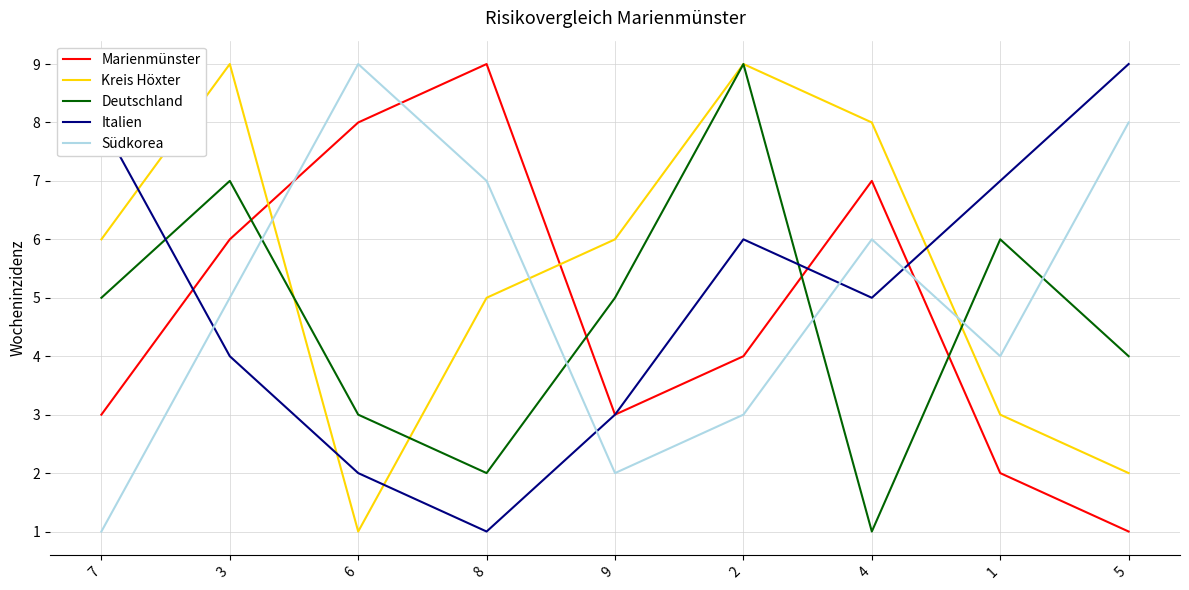

What is the difference between the maximum and minimum values in the Südkorea series?

8